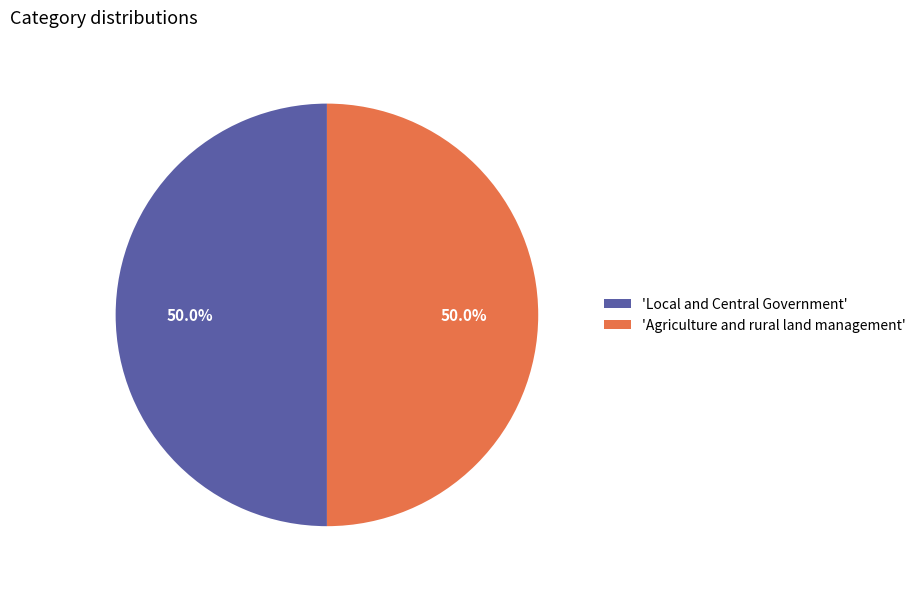

Count the number of slices in the pie.

2